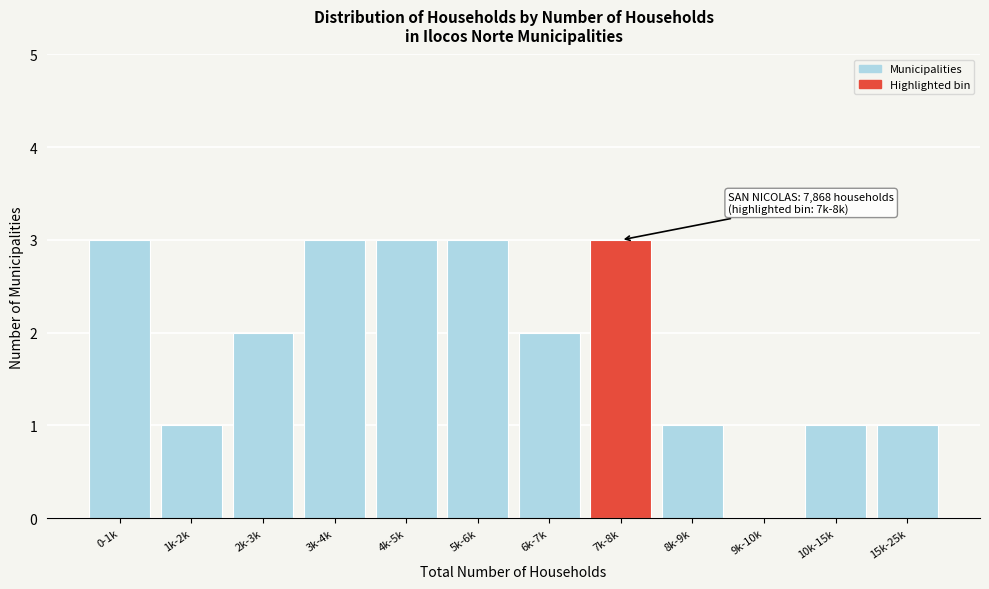

Reading left to right, extract all data points from this chart.

0-1k=3	1k-2k=1	2k-3k=2	3k-4k=3	4k-5k=3	5k-6k=3	6k-7k=2	7k-8k=3	8k-9k=1	9k-10k=0	10k-15k=1	15k-25k=1